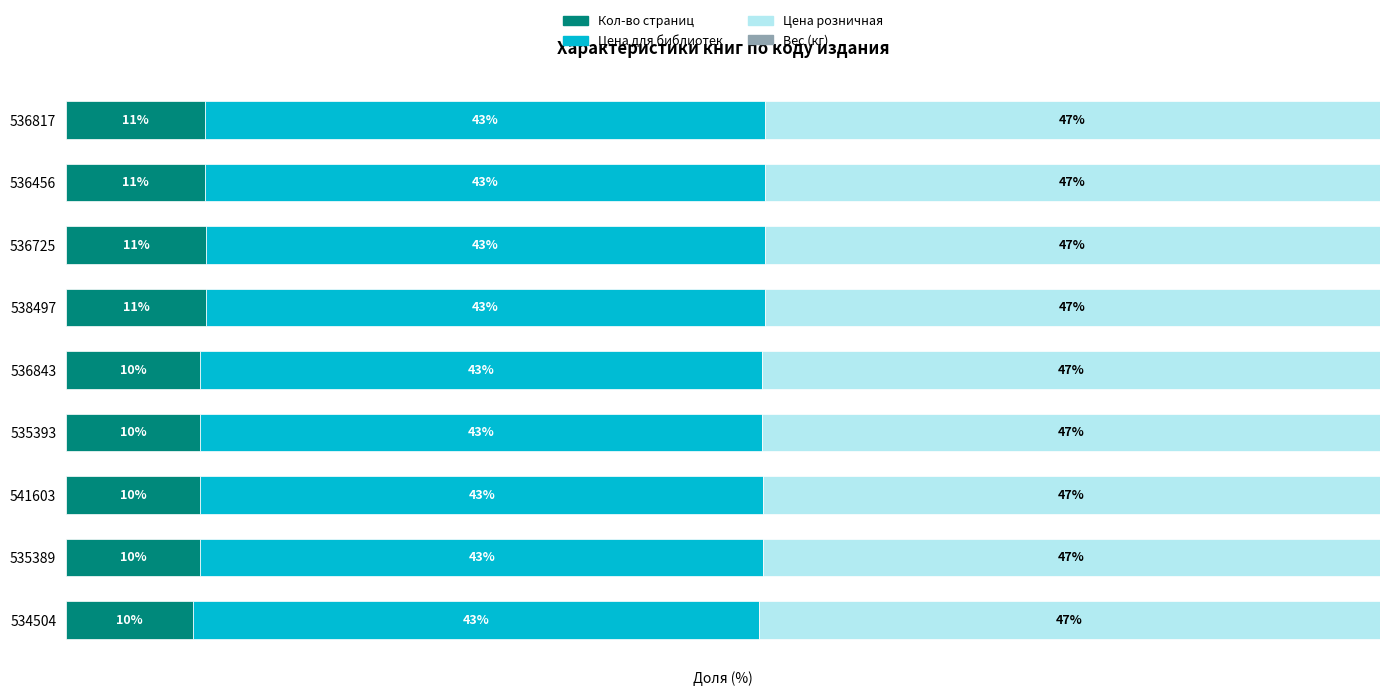

Count the number of categories in the chart.

9